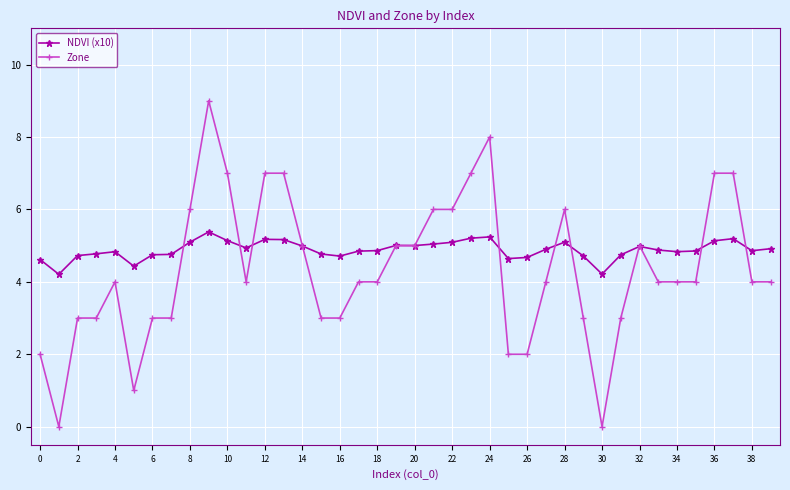

How many distinct data groups are displayed?

2